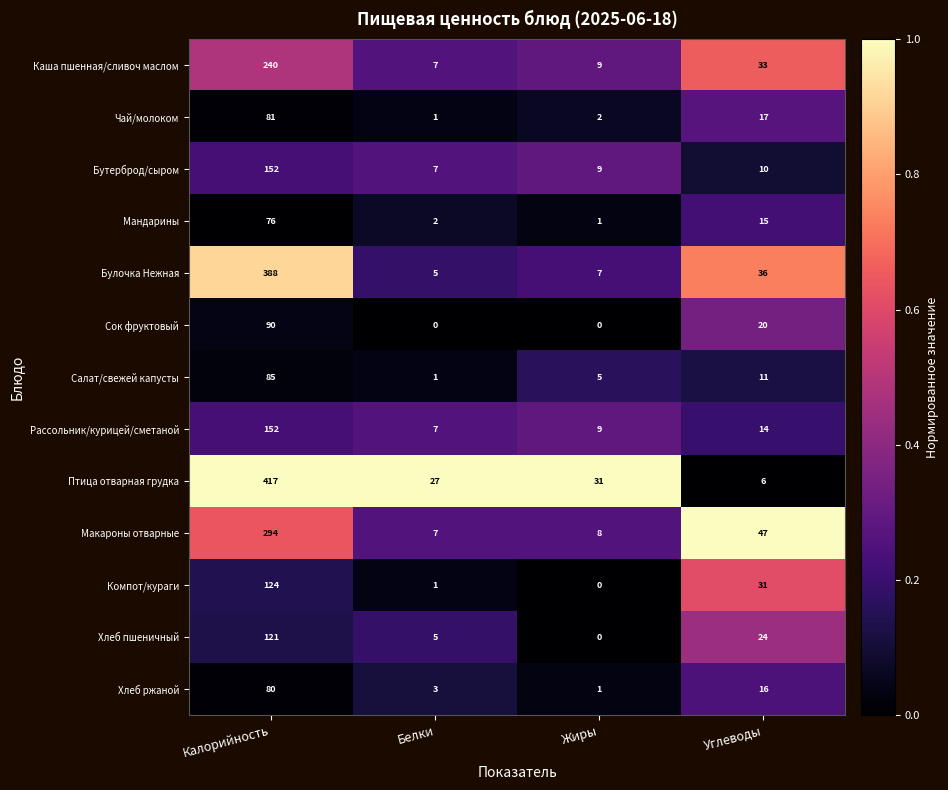

Which category has the lowest value in the Мандарины series?

Жиры